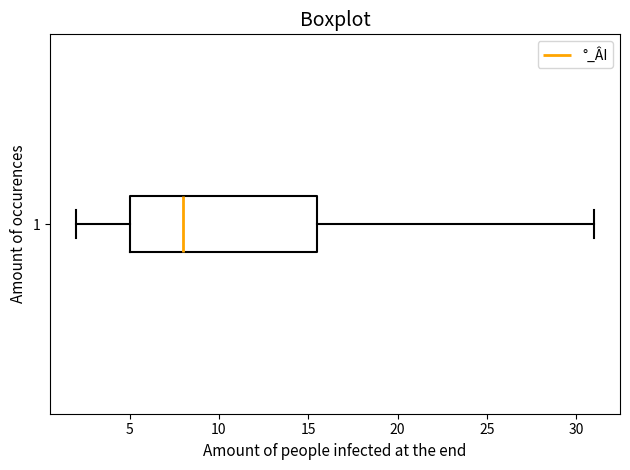

Transcribe this box plot: give where the median line is, the range the box spans, and where the two whiskers end, as read against the x-axis. The values are not printed on the chart, so give them approximately, as read against the axis.

median 8.0, box 5.0 to 15.5, whiskers 2.0 to 31.0